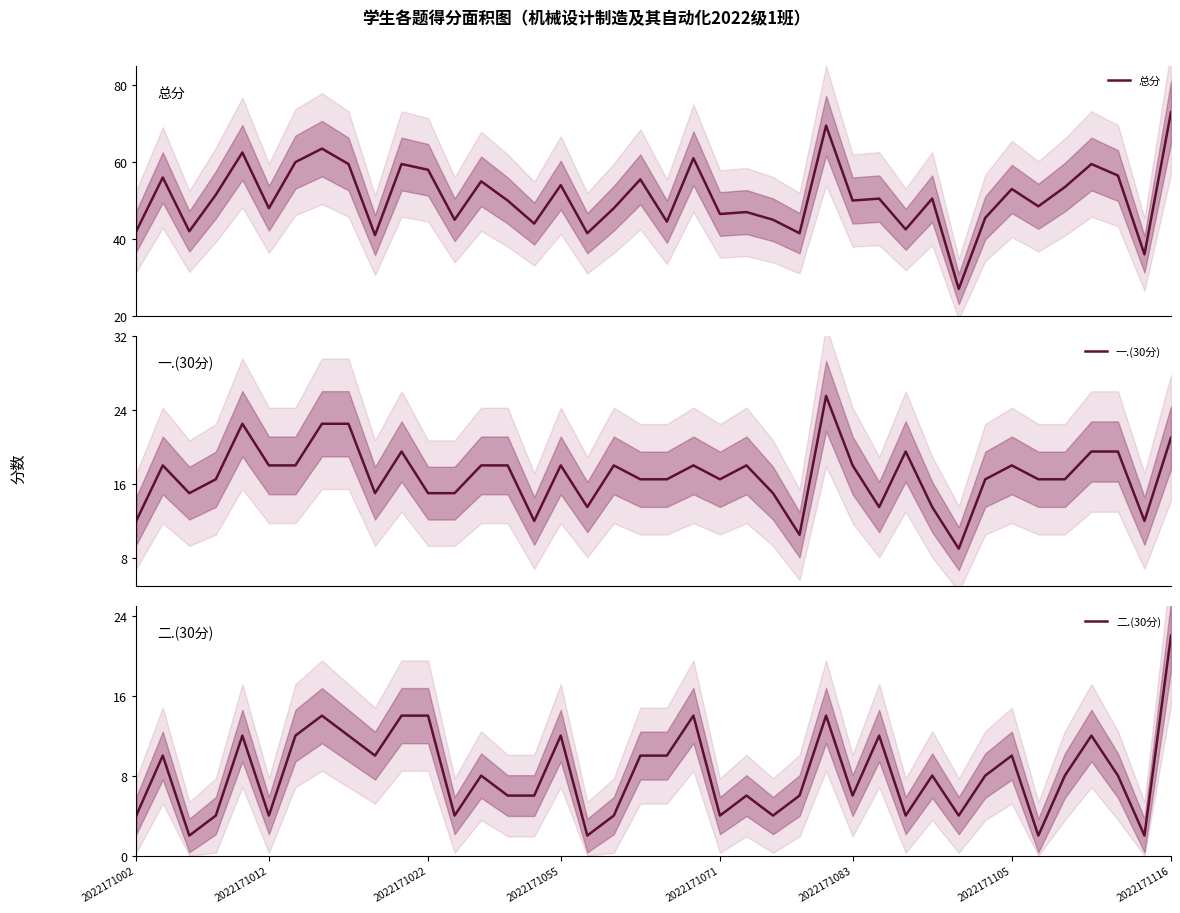

What is the maximum value for 总分?

73.0